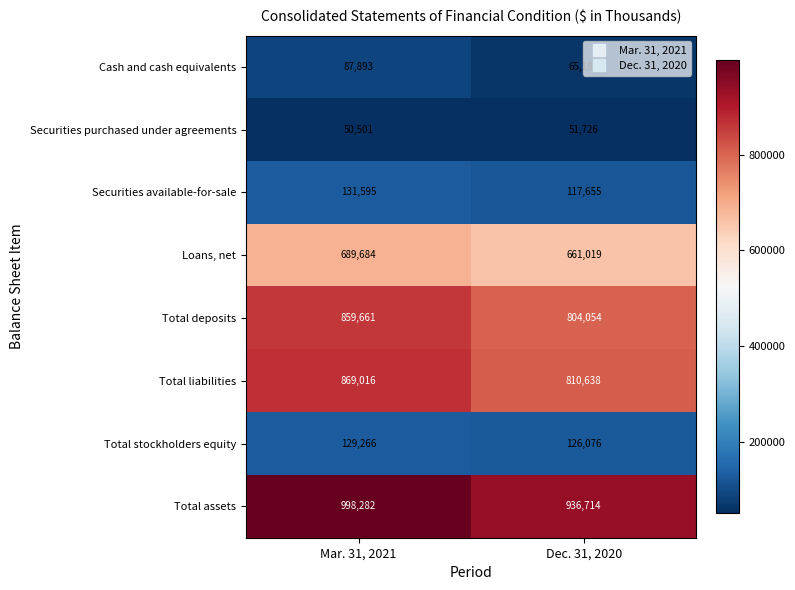

What is the sum of the Securities available-for-sale values at Dec. 31, 2020 and Mar. 31, 2021?

249250